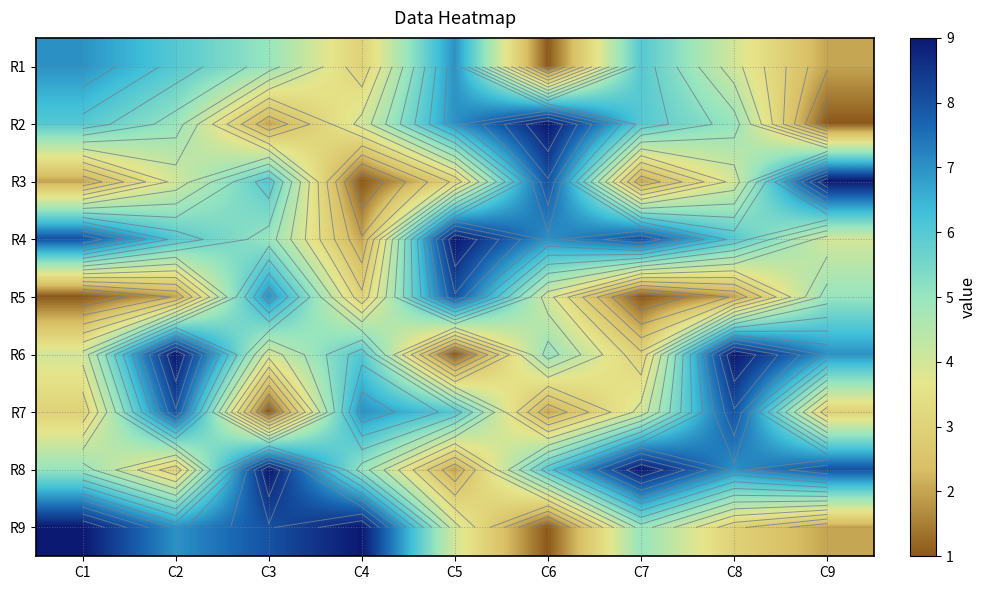

What is the average value of the R6 series?

5